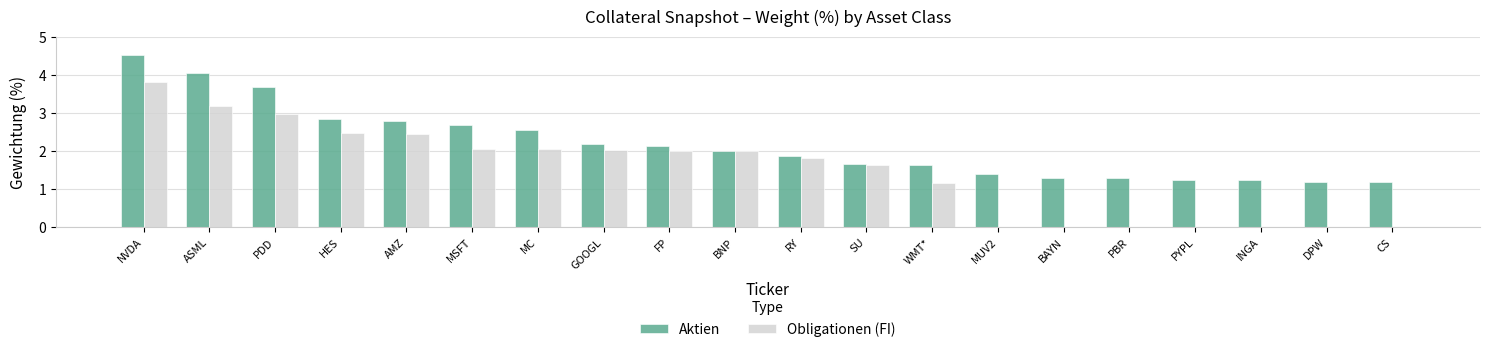

How many categories are shown in the chart?

20